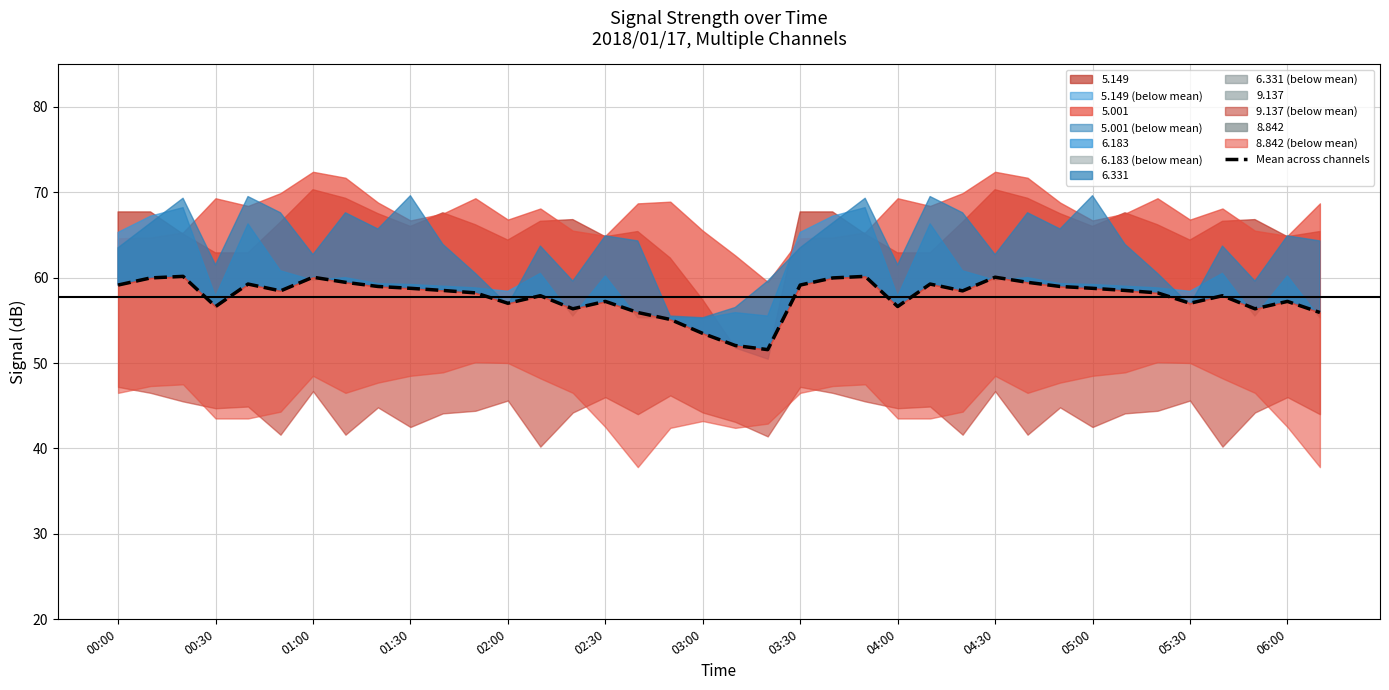

True or false: there are more than 0 points higher than both neighbors.

True